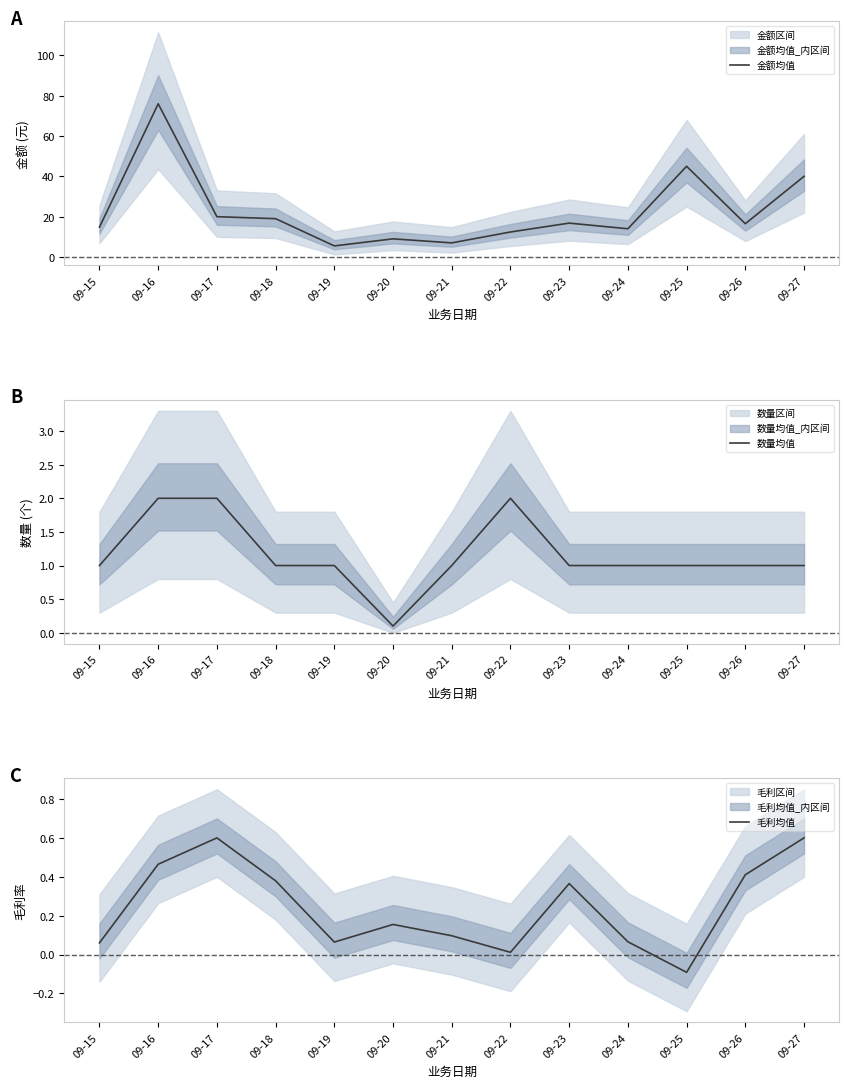

Which category has the lowest value across all series?

09-25